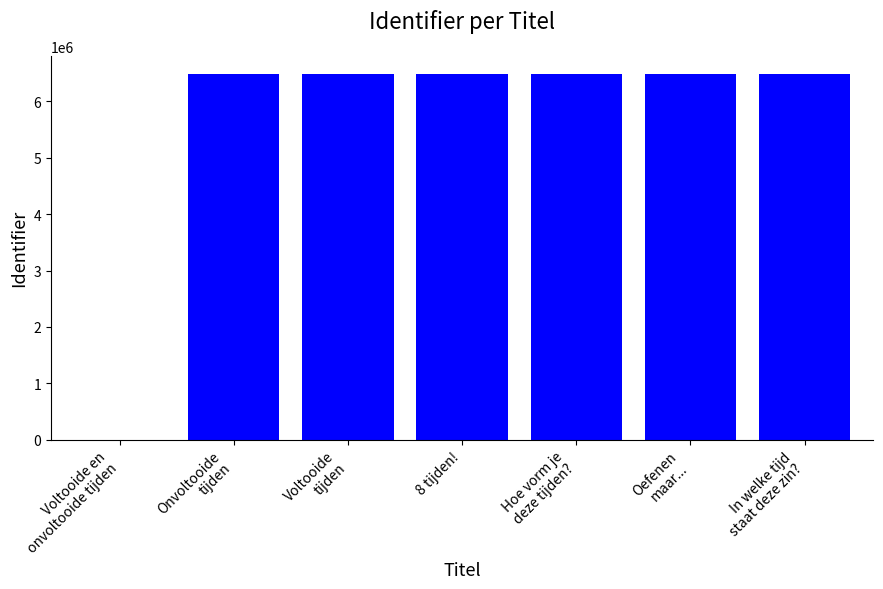

What is the ratio of the value at 8 tijden! to the value at Voltooide
tijden?

1.0